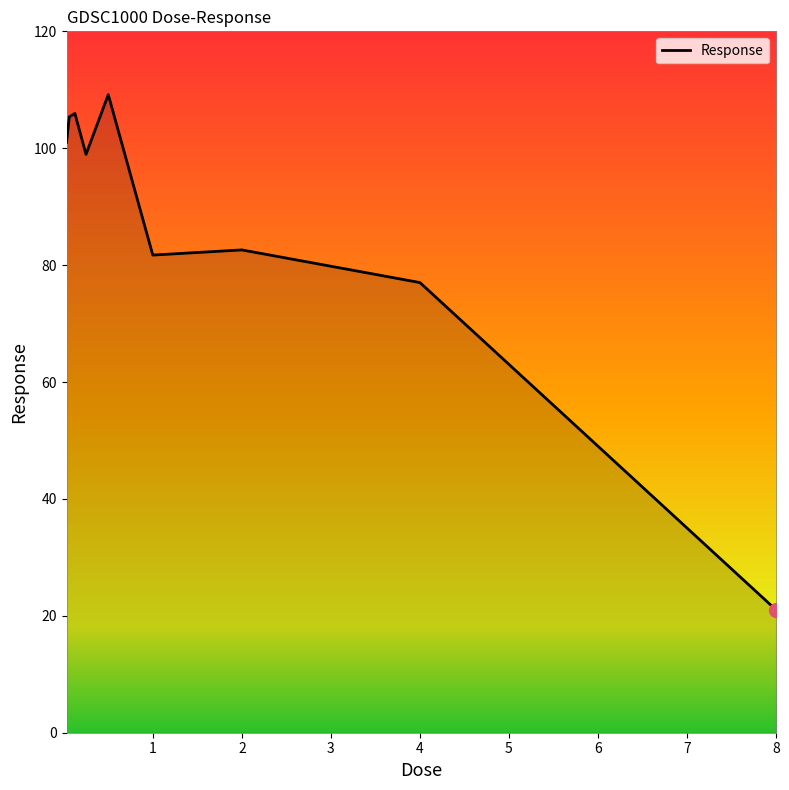

What is the maximum value shown in the chart?

109.2